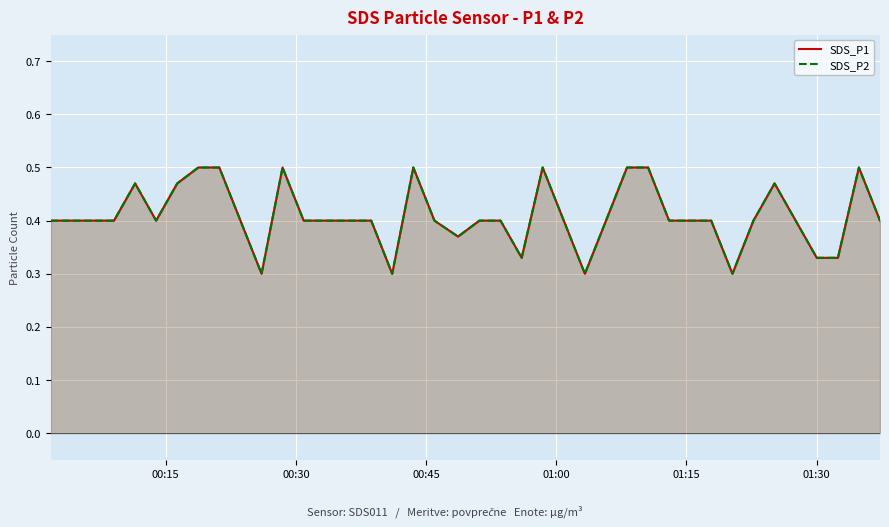

The SDS_P1 series shows 0.6 at 35. True or false?

False